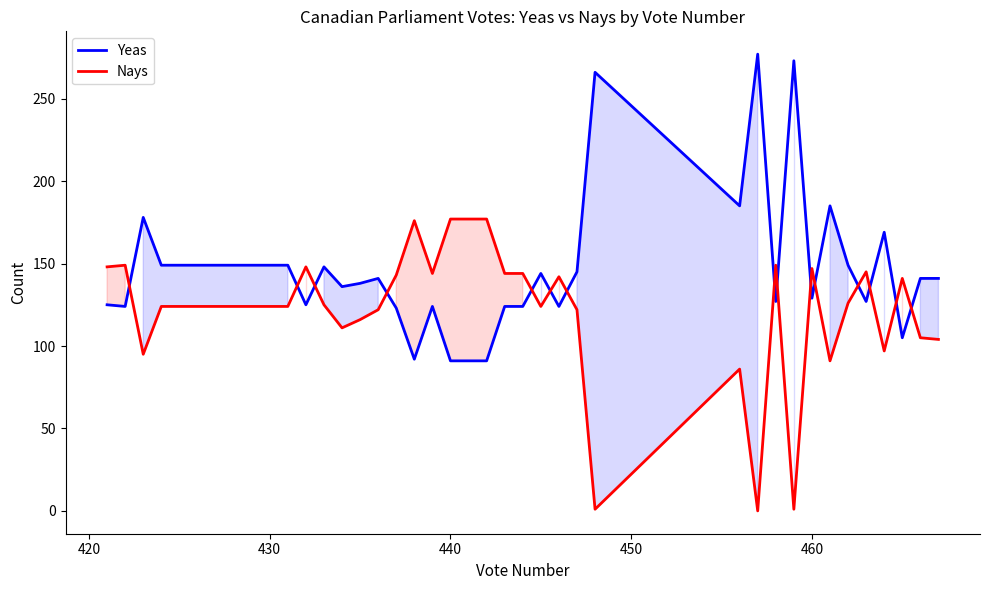

Does the chart have visible grid lines?

No